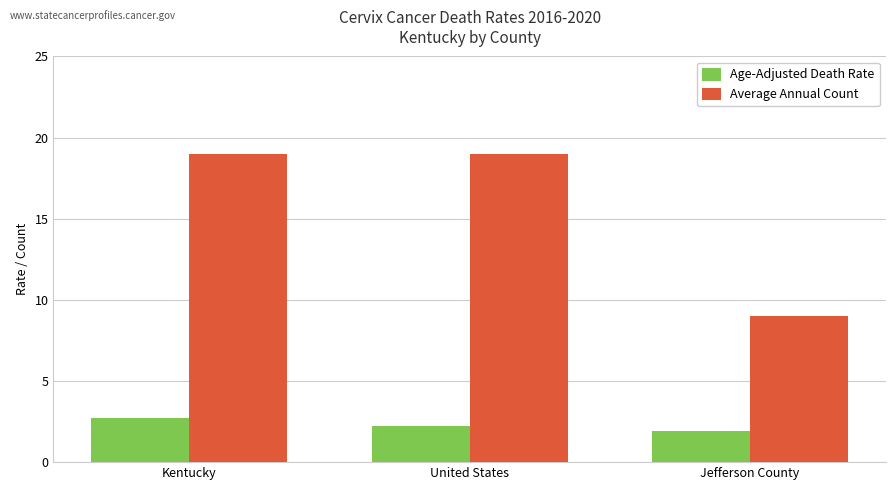

Rank the series by their maximum value, from lowest to highest.

Age-Adjusted Death Rate, Average Annual Count